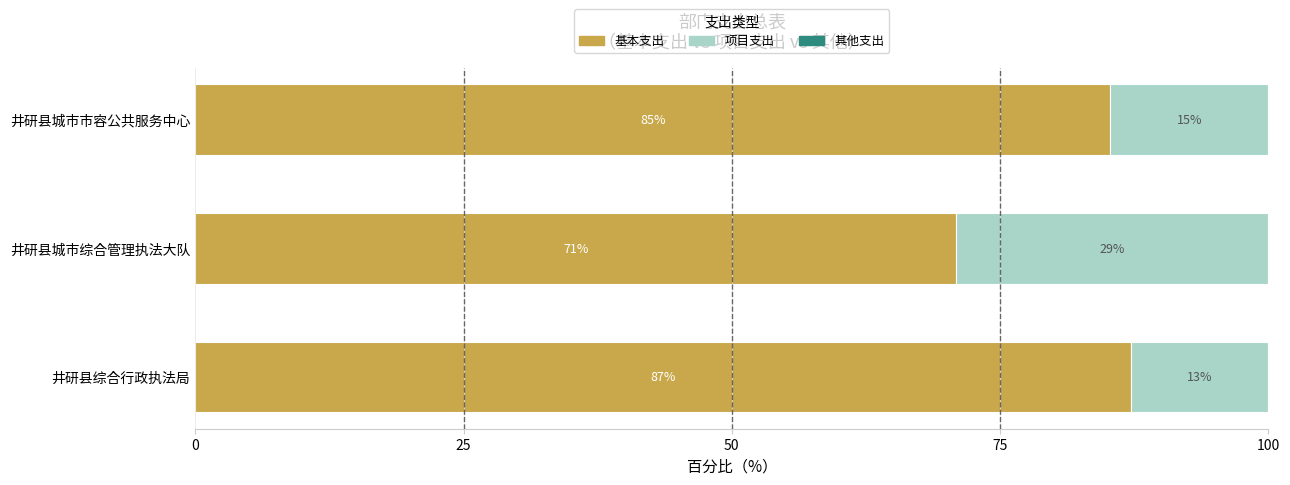

What is the difference between the 基本支出 values at 井研县城市市容公共服务中心 and 井研县综合行政执法局?

2.0